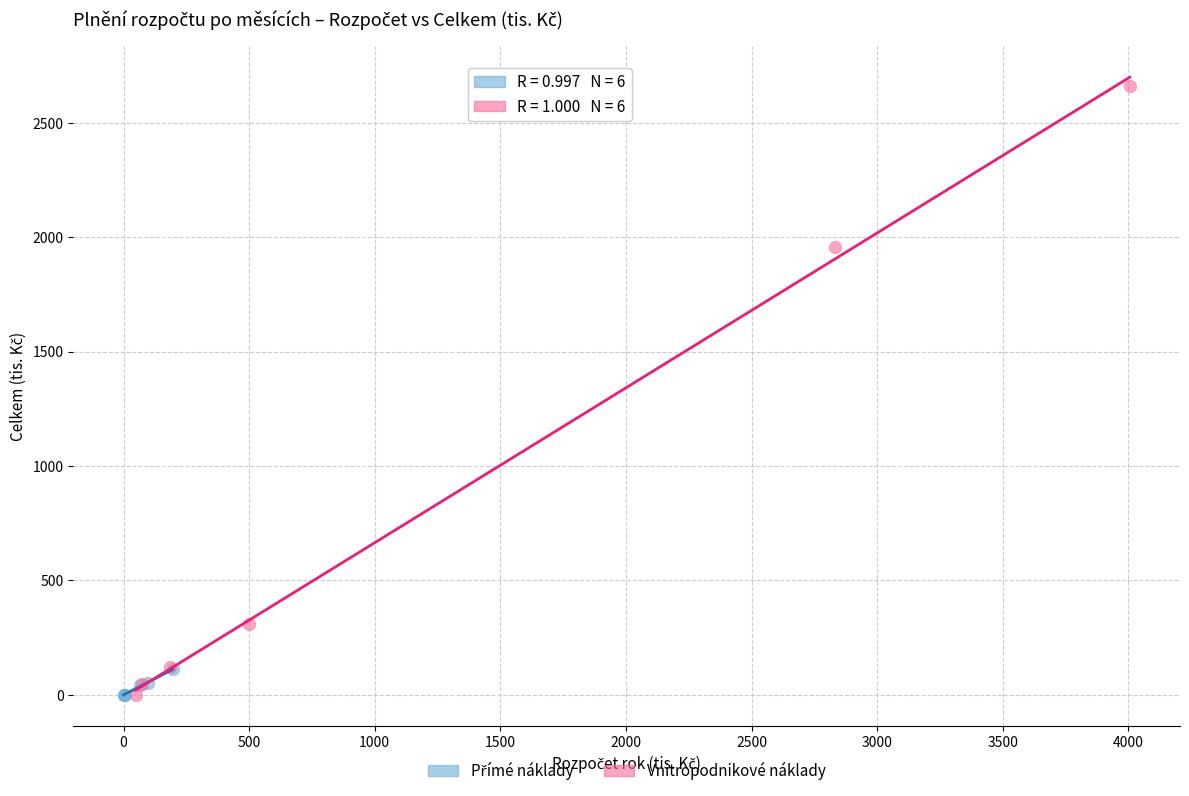

Which series has the widest spread of Y values?

Vnitropodnikové náklady